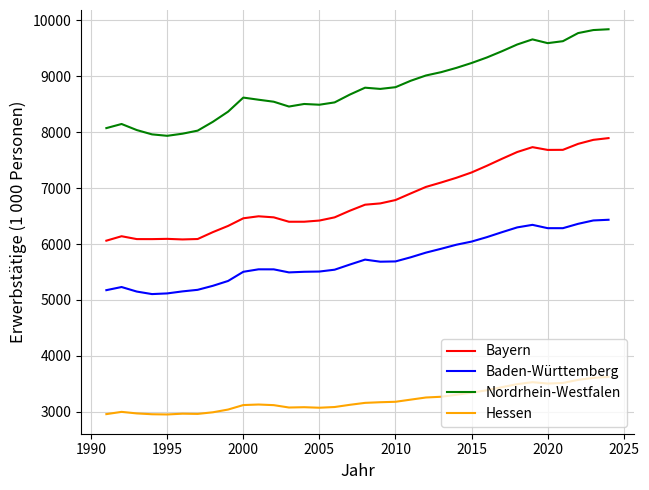

Which series has the widest spread of values?

Nordrhein-Westfalen